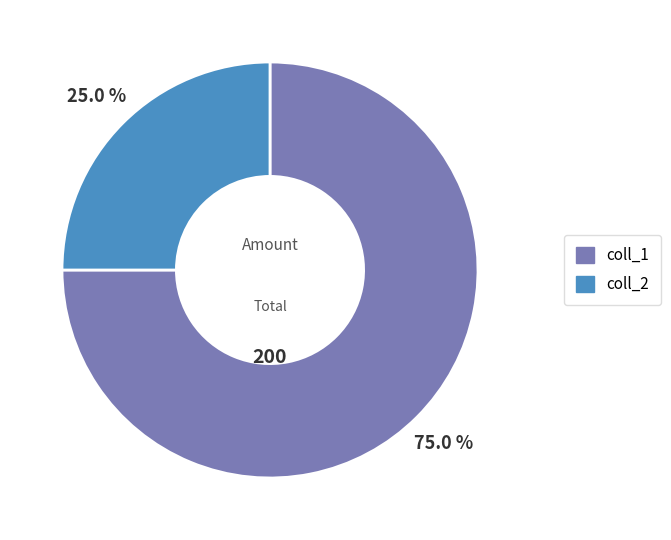

Which slice represents more than half of the pie?

coll_1